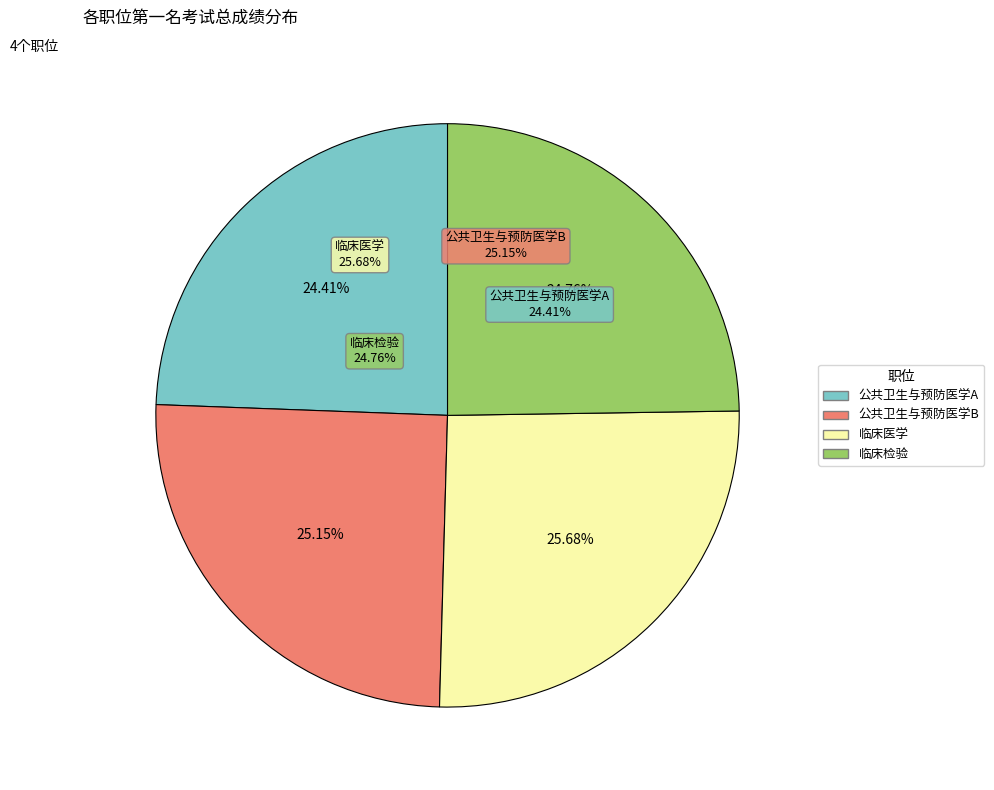

To the nearest percent, what is the difference between the largest and smallest slice percentages?

1%